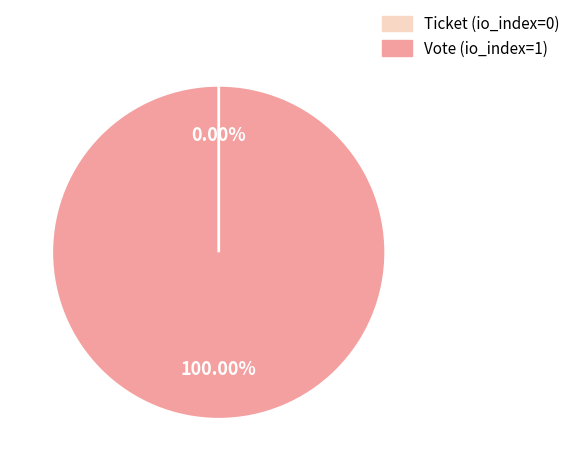

Which slice is the smallest?

Ticket (io_index=0)